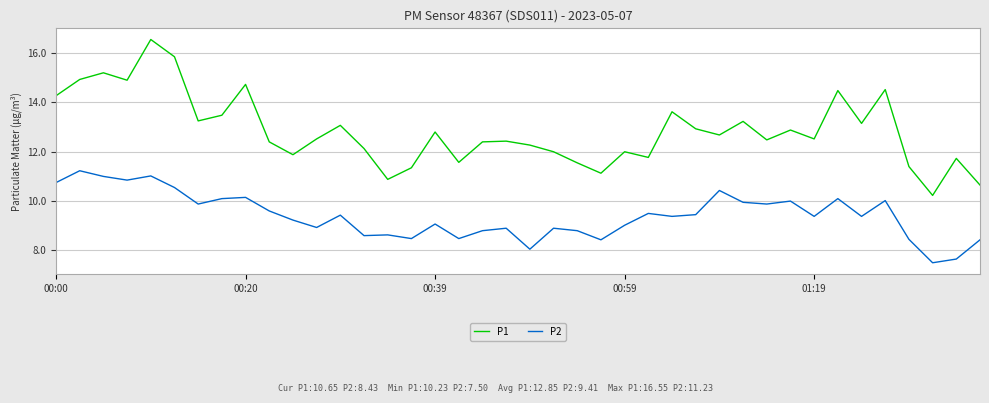

Which series has the largest range (max minus min)?

P1